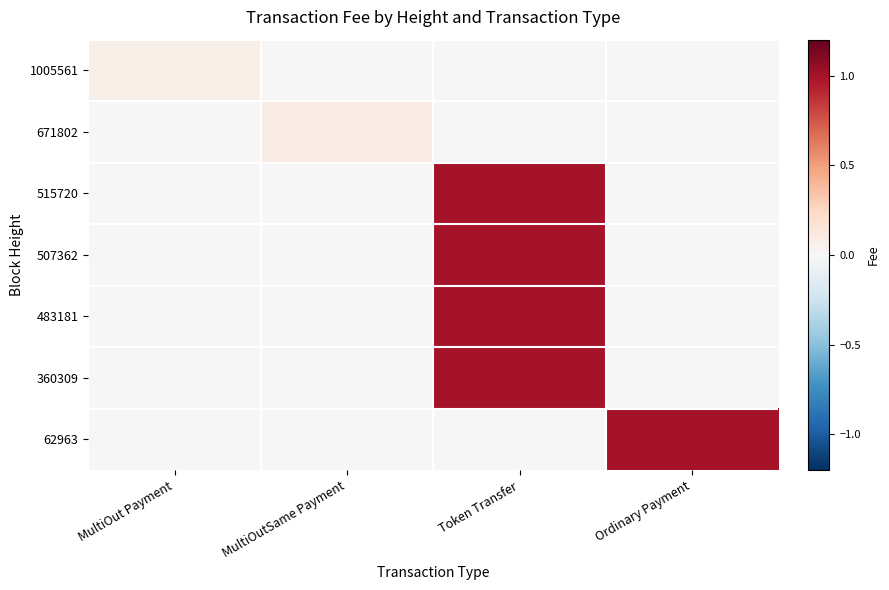

What is the maximum value shown in the chart?

1.0